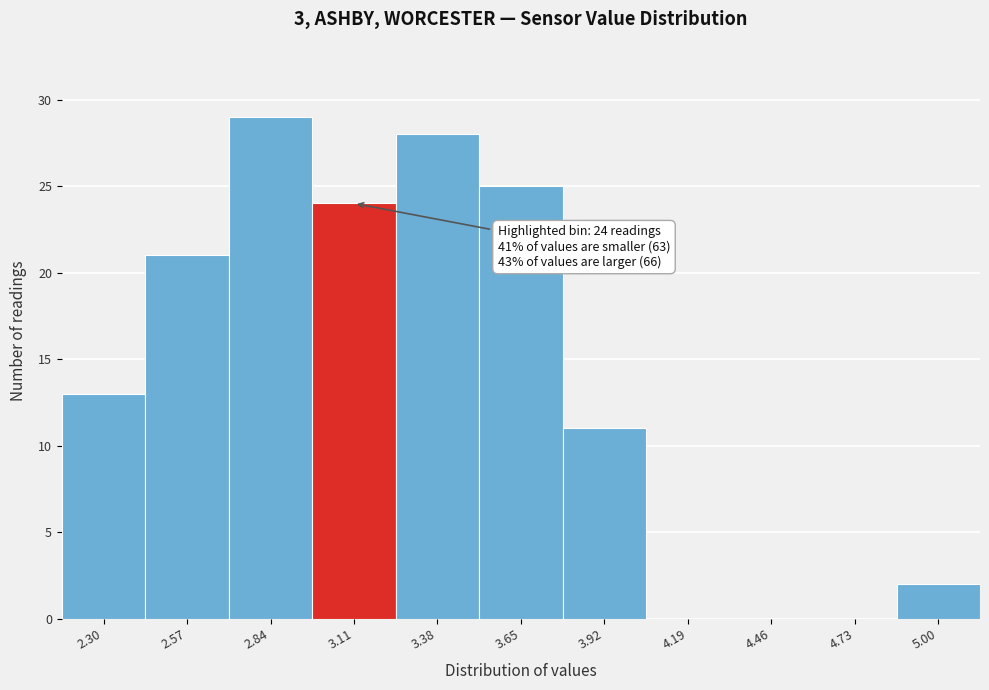

Reading right to left, transcribe all the data shown in this chart.

5.00=2	4.73=0	4.46=0	4.19=0	3.92=11	3.65=25	3.38=28	3.11=24	2.84=29	2.57=21	2.30=13